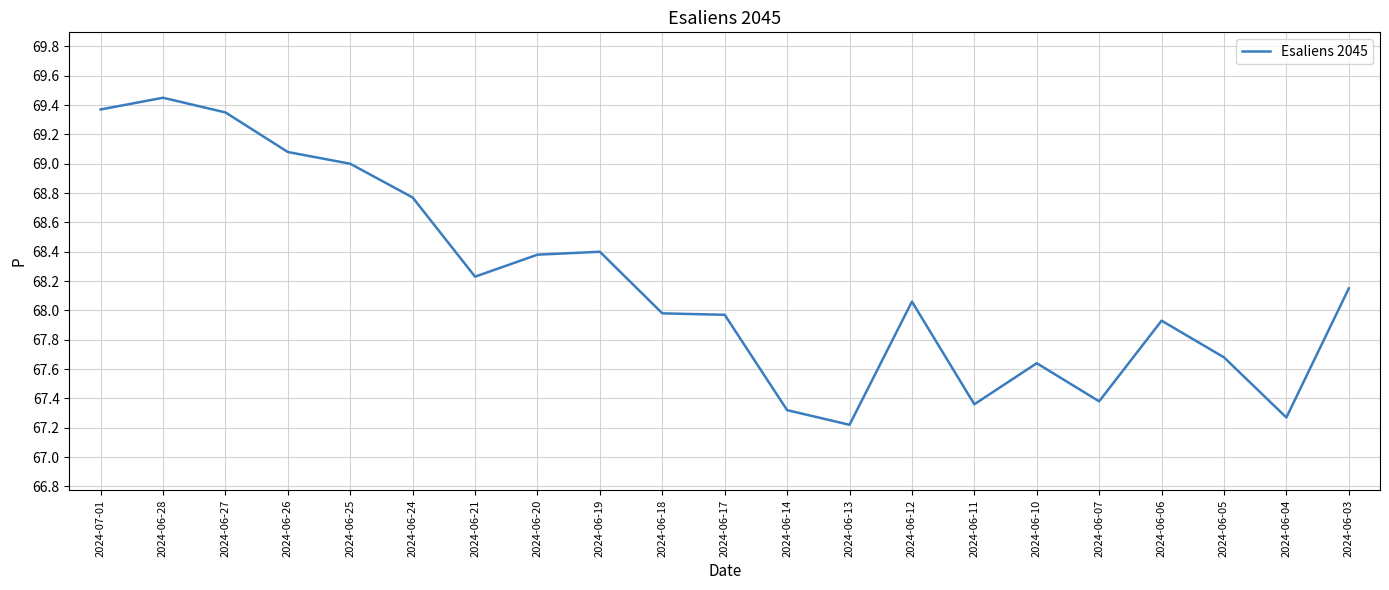

Which has a higher value, 2024-07-01 or 2024-06-05?

2024-07-01